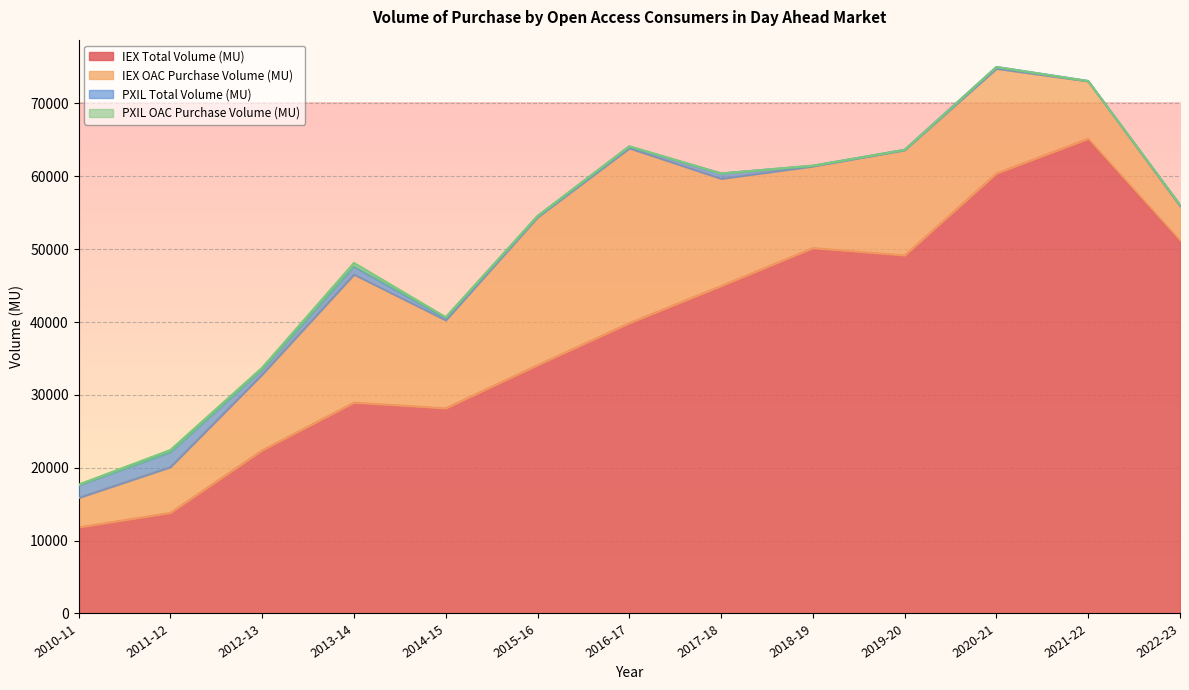

What is the greatest value displayed?

65143.0